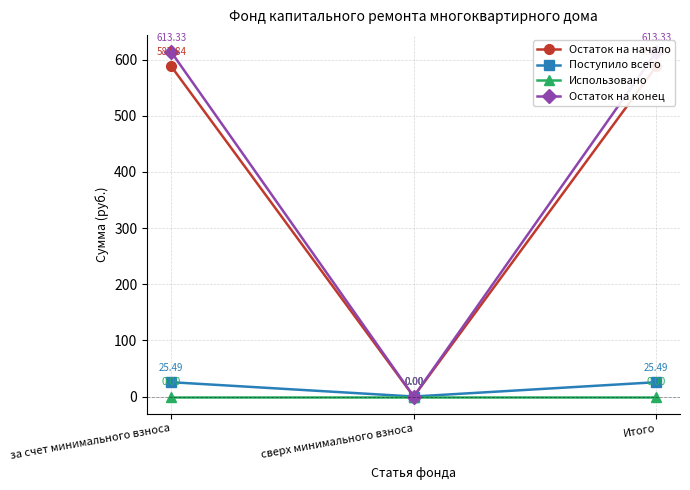

Which series has the largest total across all categories?

Остаток на конец